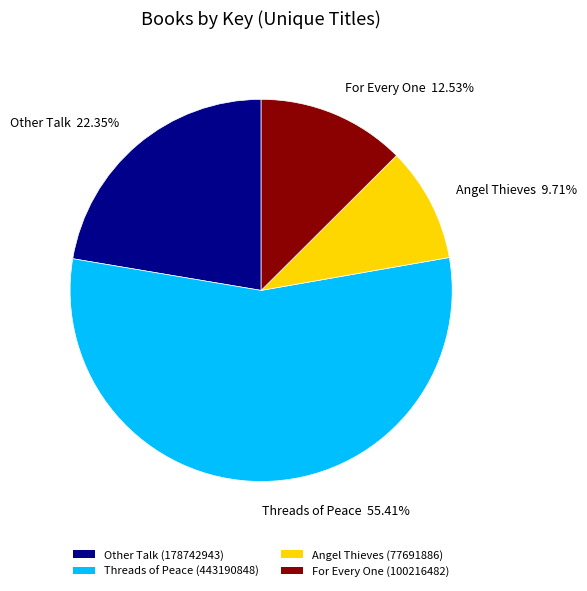

Do Threads of Peace and Other Talk together represent more than half of the pie?

Yes